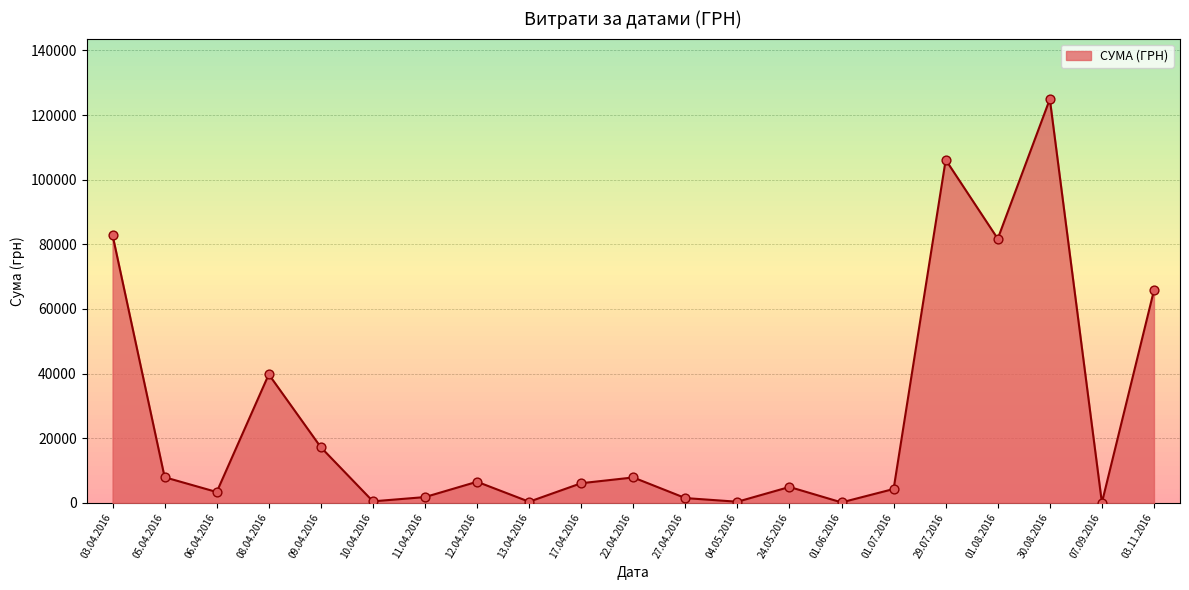

What is the ratio of the value at 17.04.2016 to the value at 29.07.2016?

0.1